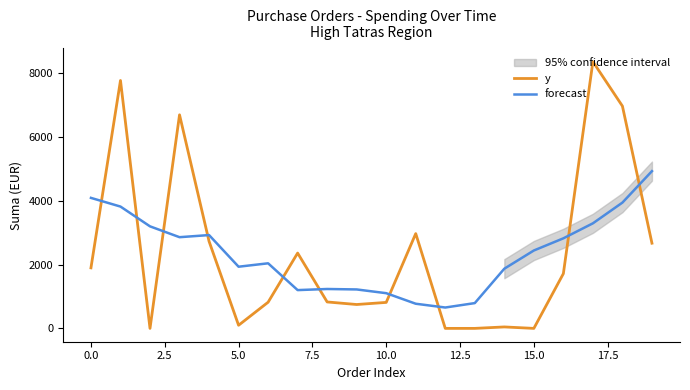

The value of y at 5.0 is 98.1. True or false?

True